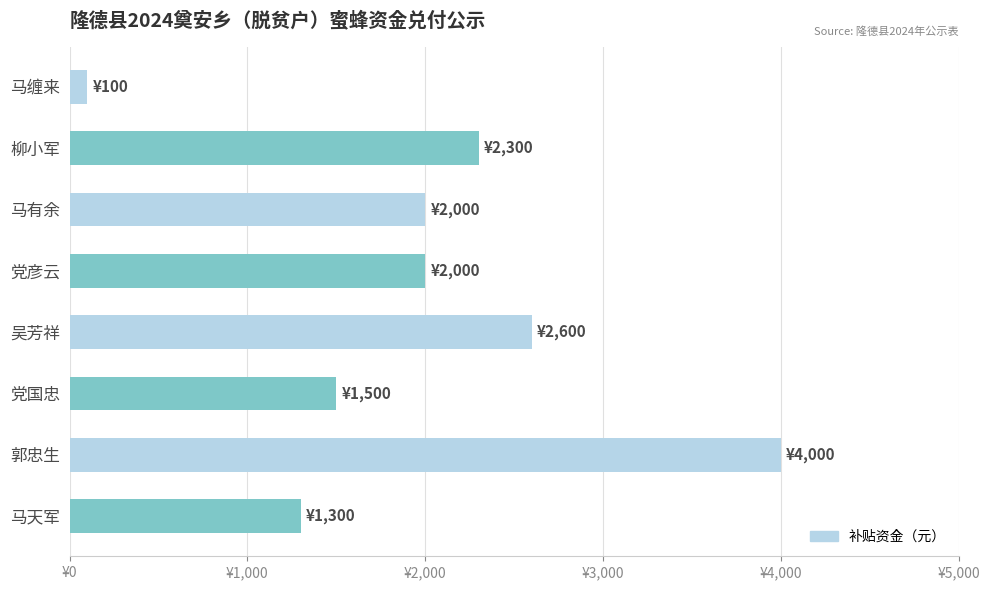

How many data points are less than 2000?

3